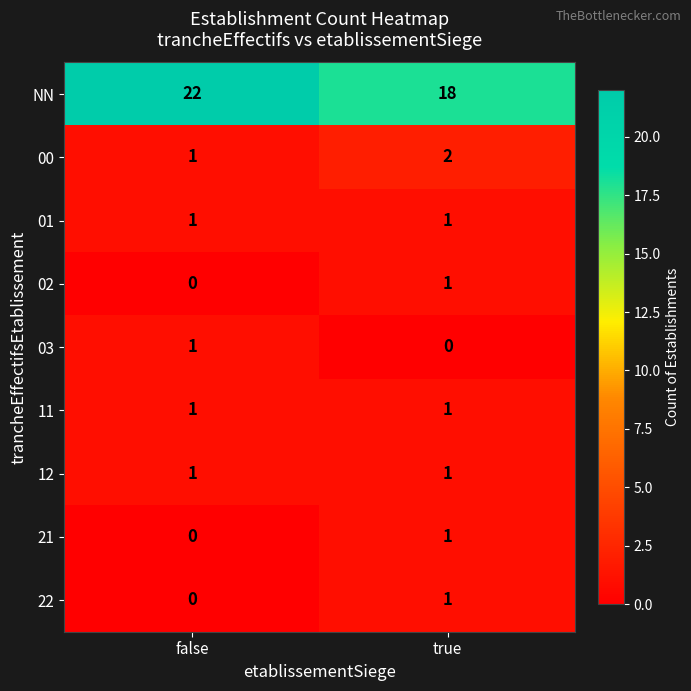

True or false: 03 has a value of 1 at true.

False